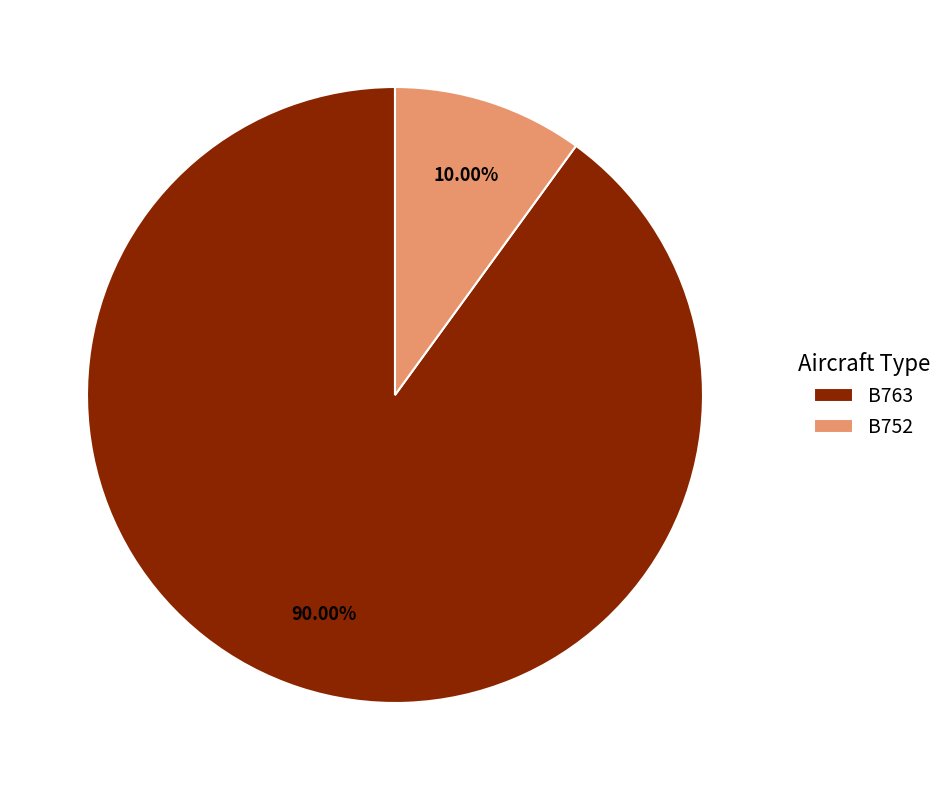

To the nearest percent, what percentage of the pie is B752?

10%